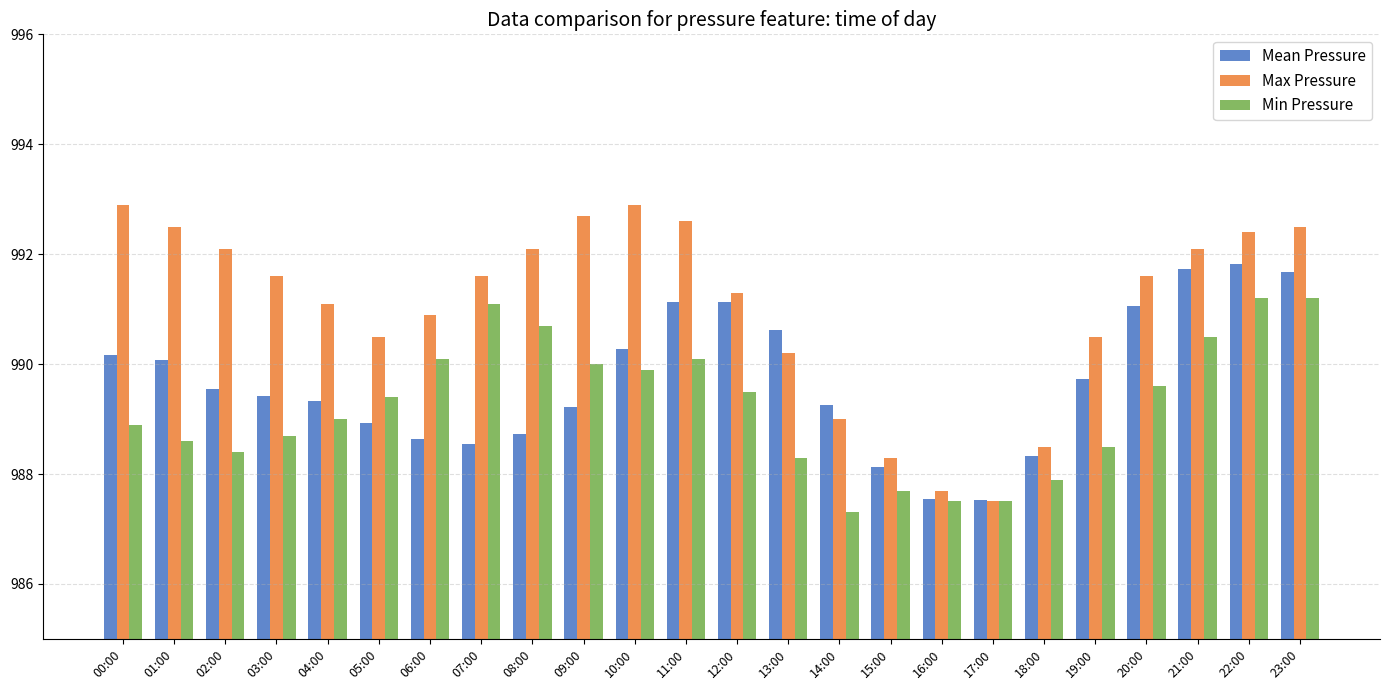

What position from the right is 21:00?

3